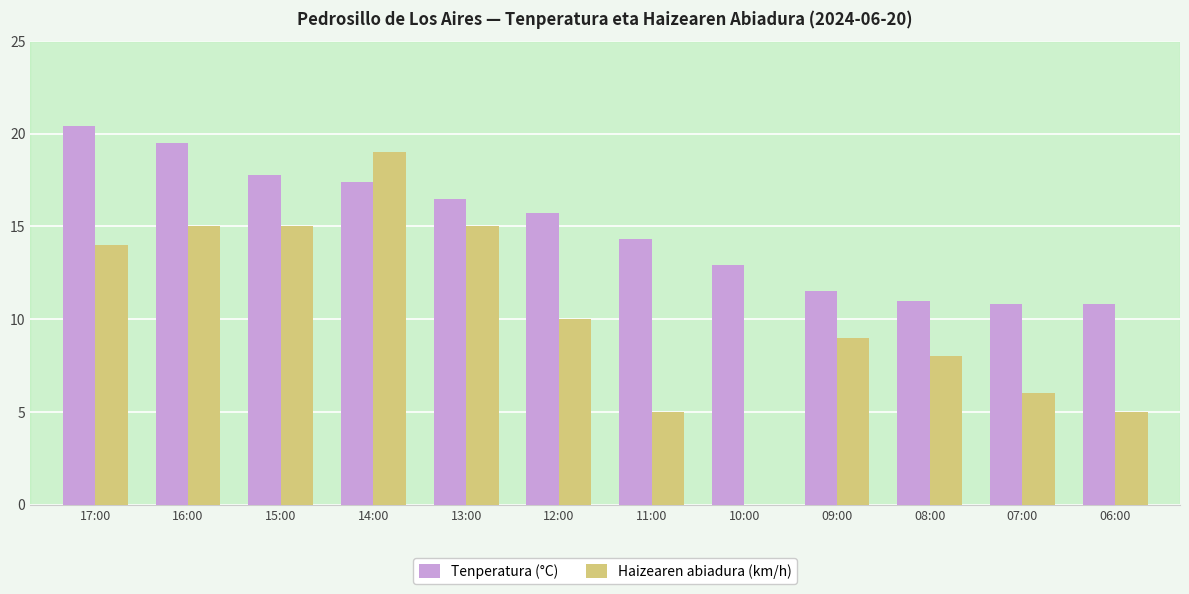

What is the total value across all series at 08:00?

19.0